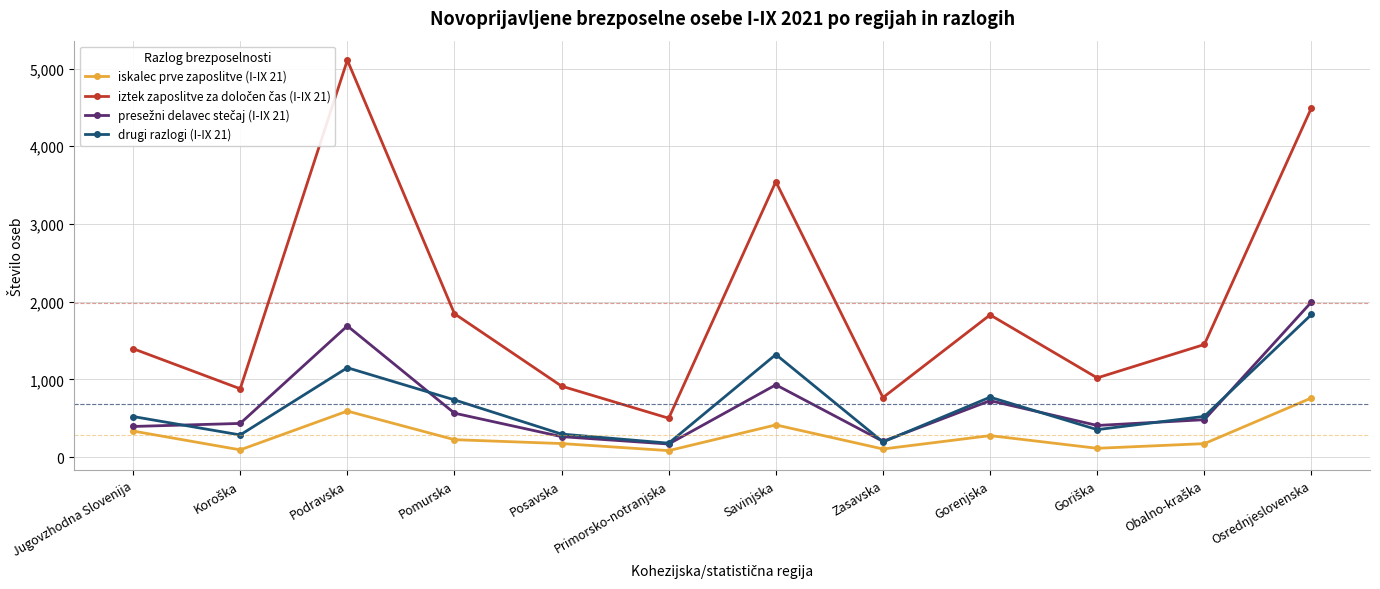

What is the difference between the second highest and second lowest values in the drugi razlogi (I-IX 21) series?

1126